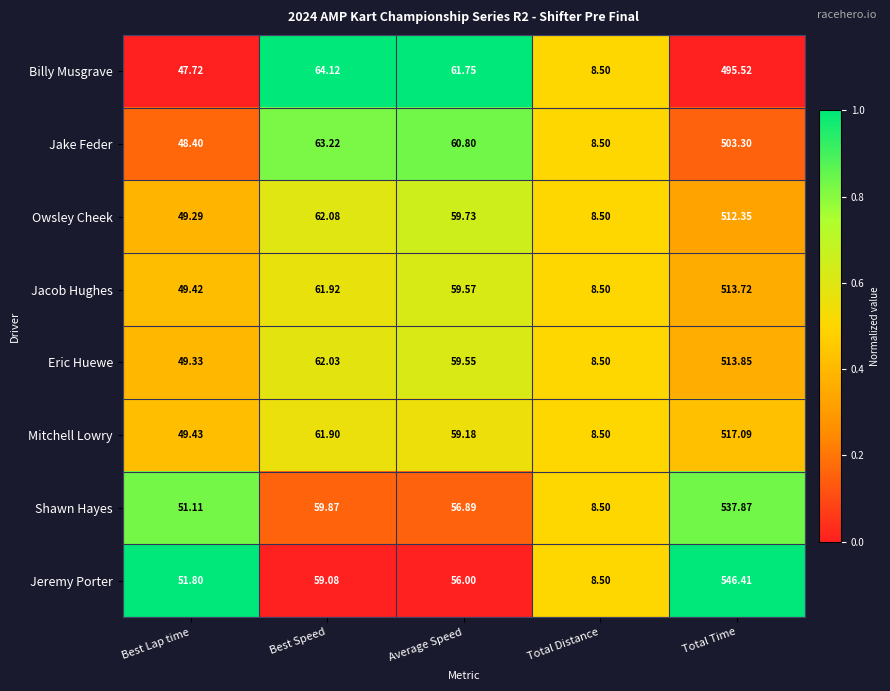

Which category has the highest value across all series?

Total Time